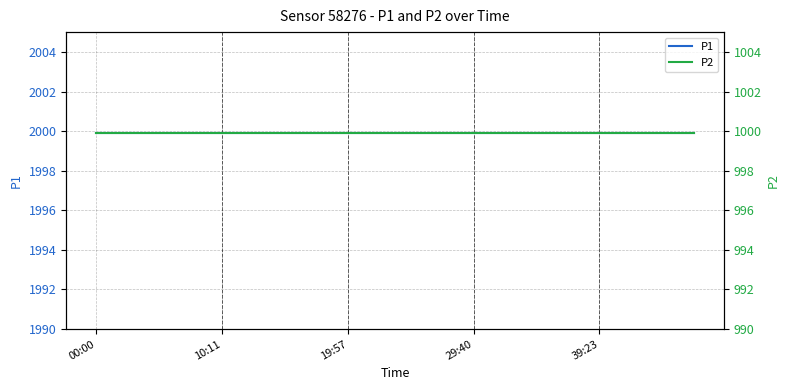

What is the average value of the P1 series?

1999.9